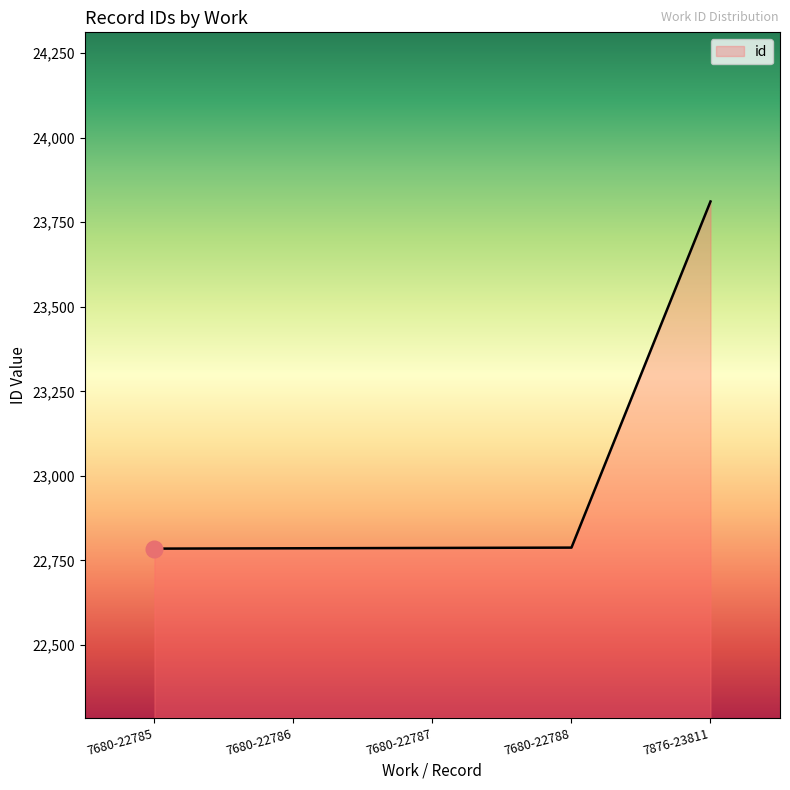

Approximately how many times larger is the value at 7680-22786 compared to 7680-22787?

1.0